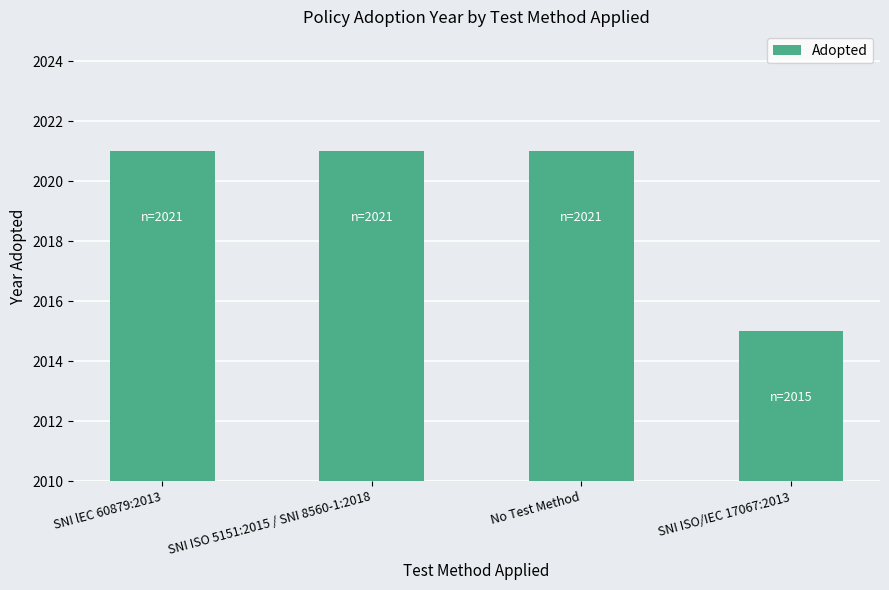

Reading left to right, list all the values displayed in this chart.

SNI lEC 60879:2013=2021	SNI ISO 5151:2015 / SNI 8560-1:2018=2021	No Test Method=2021	SNI ISO/IEC 17067:2013=2015